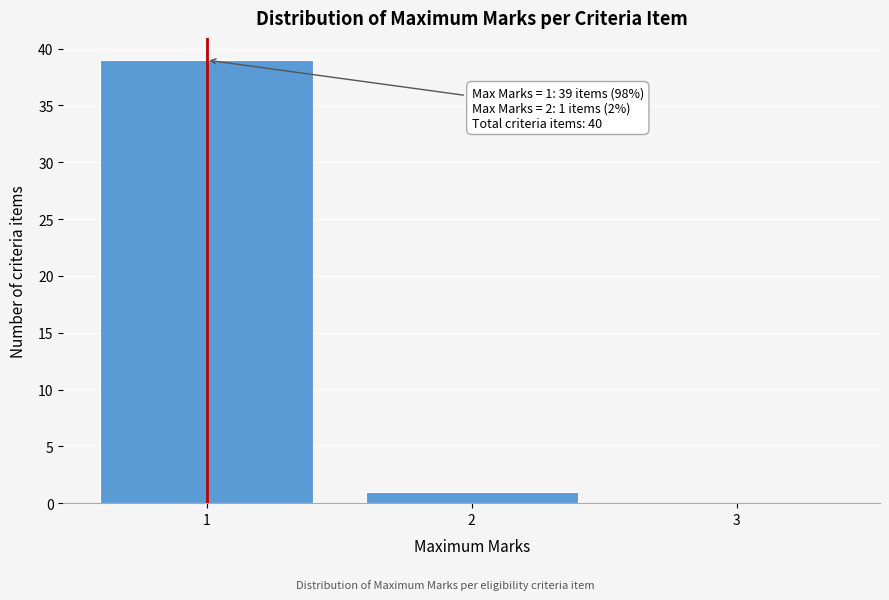

Over which range of the x-axis is the bar tallest?

0.5 to 1.5